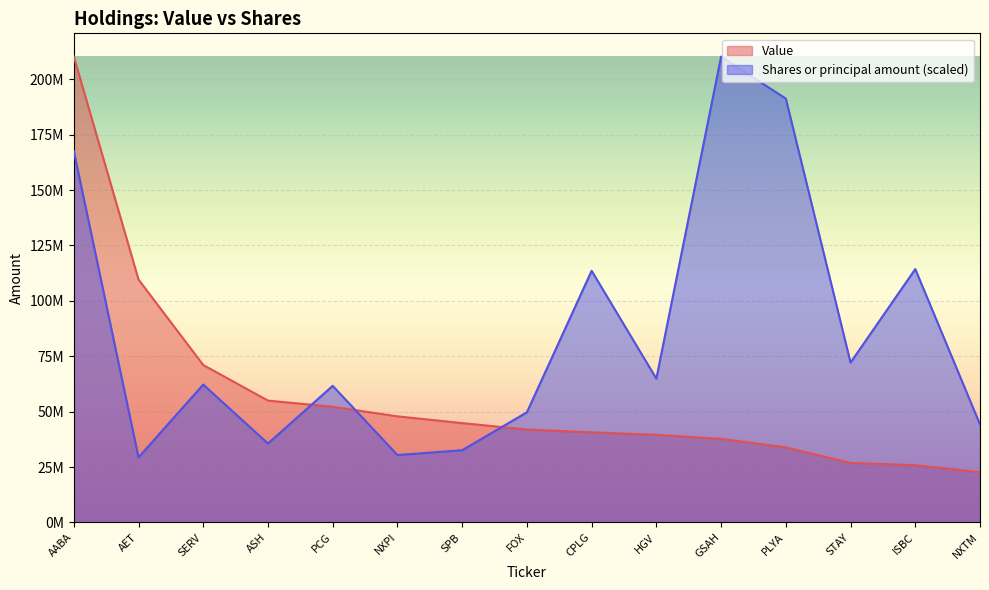

Rank the series at ASH from lowest to highest value.

Shares or principal amount (scaled), Value